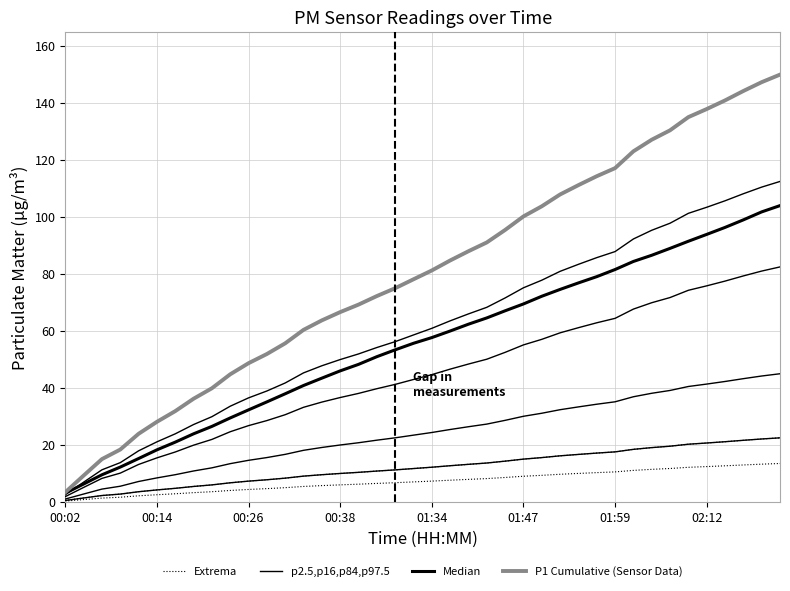

How many lines are shown in the chart?

4